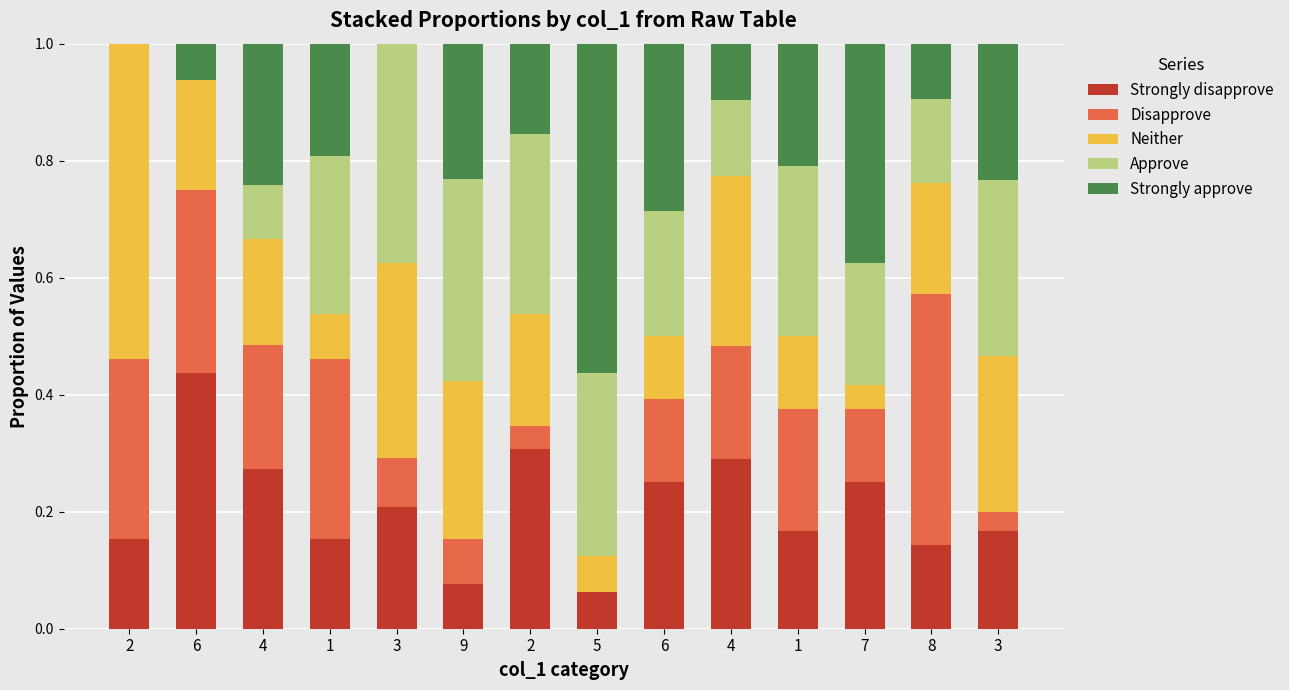

What is the label of the 3rd bar from the left?

4